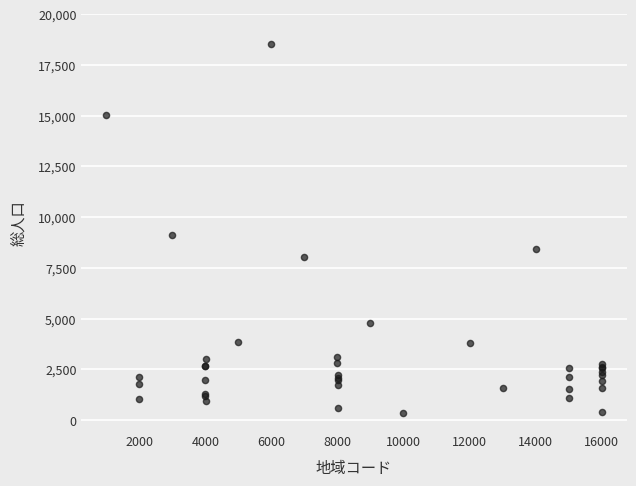

What Y value in the scatter plot is closest to 9441?

9104